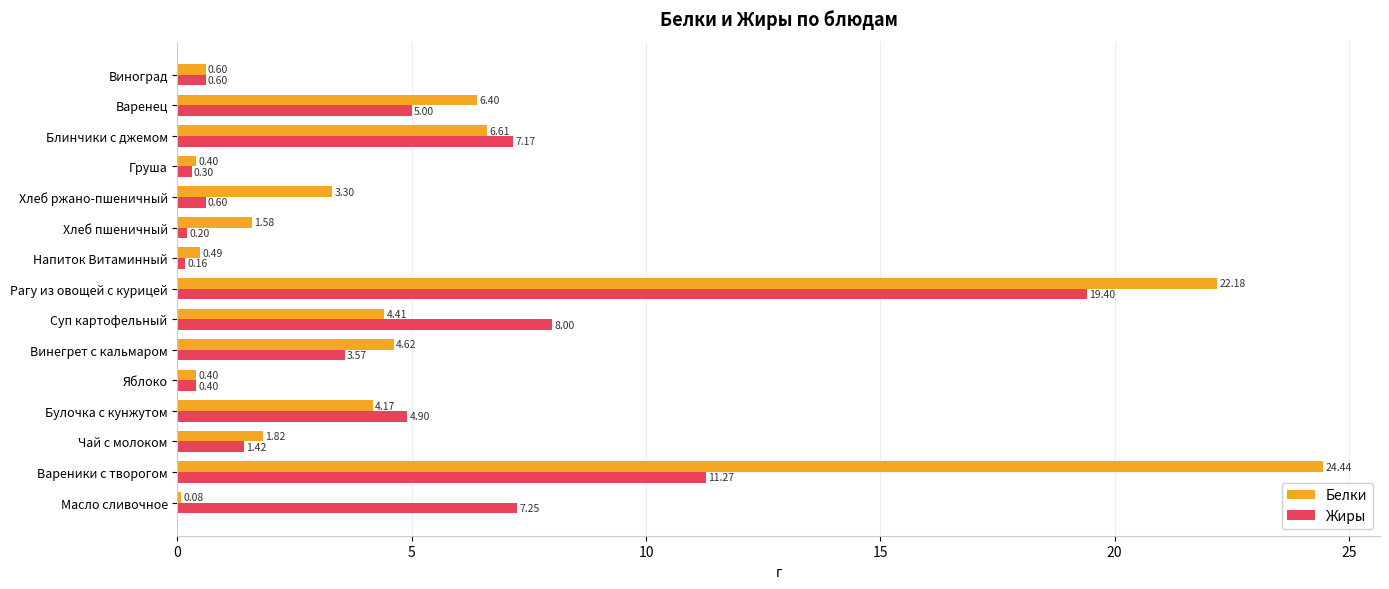

Rank the series by their average value, from lowest to highest.

Жиры, Белки